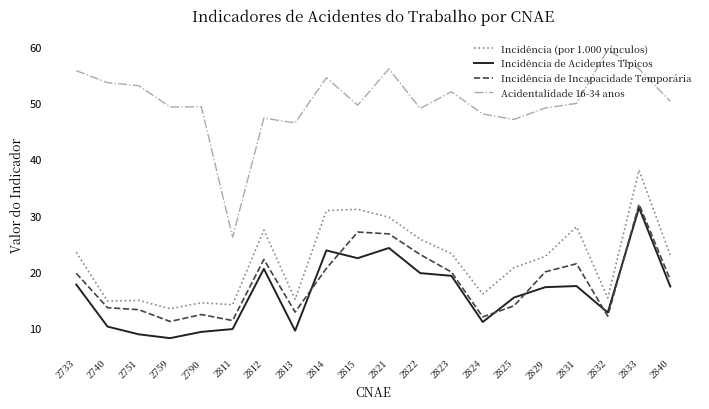

How many intersections are there between Incidência de Acidentes Típicos and Incidência de Incapacidade Temporária?

6